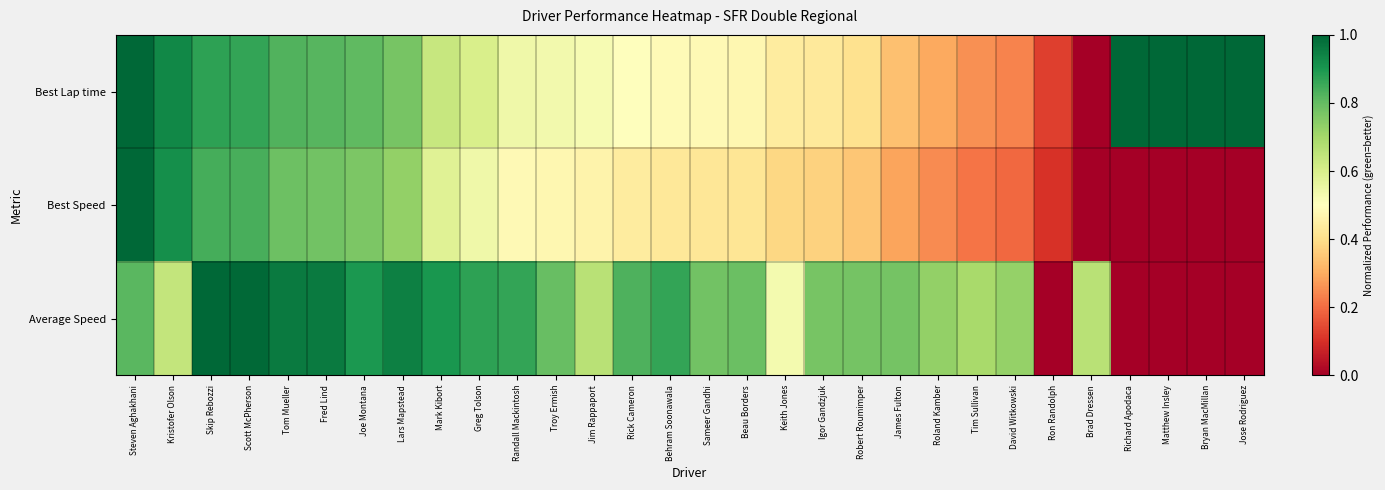

The Best Lap time series shows 4.8 at Matthew Insley. True or false?

True